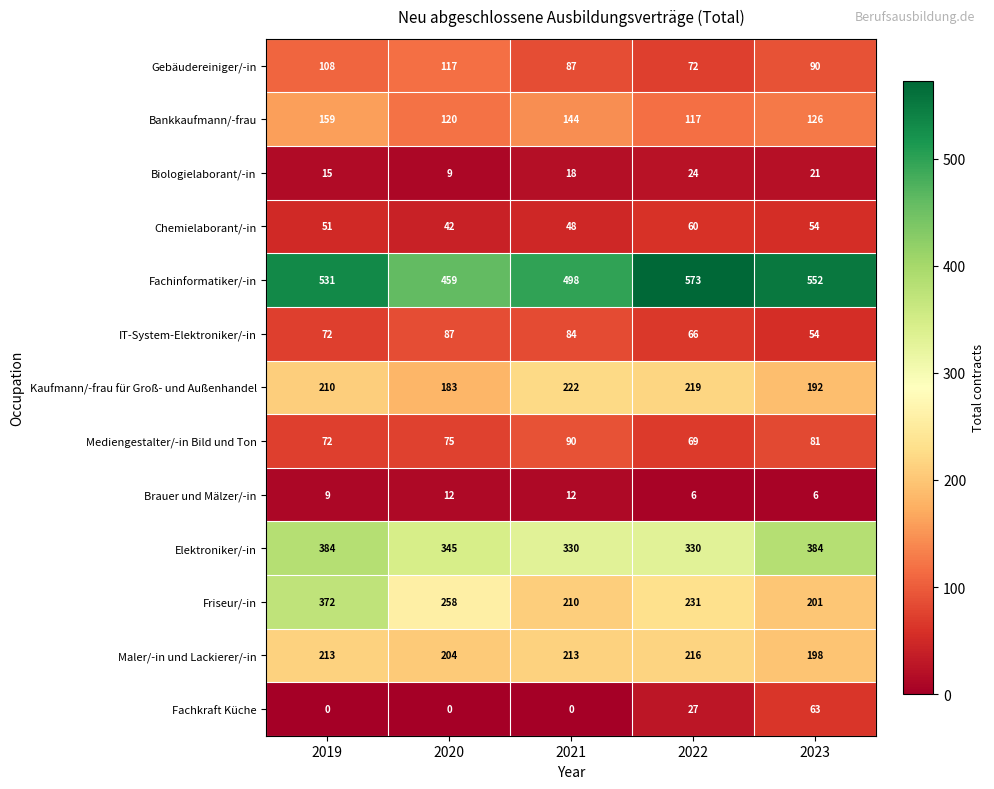

The Fachkraft Küche series shows 63 at 2023. True or false?

True